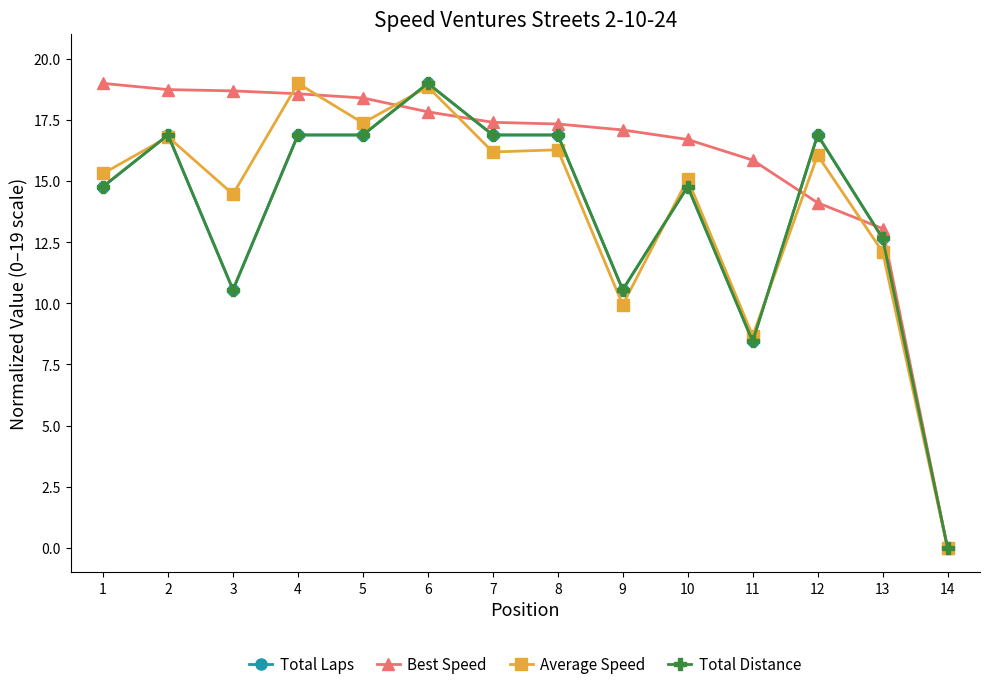

Is this an area chart (filled region under the line)?

No